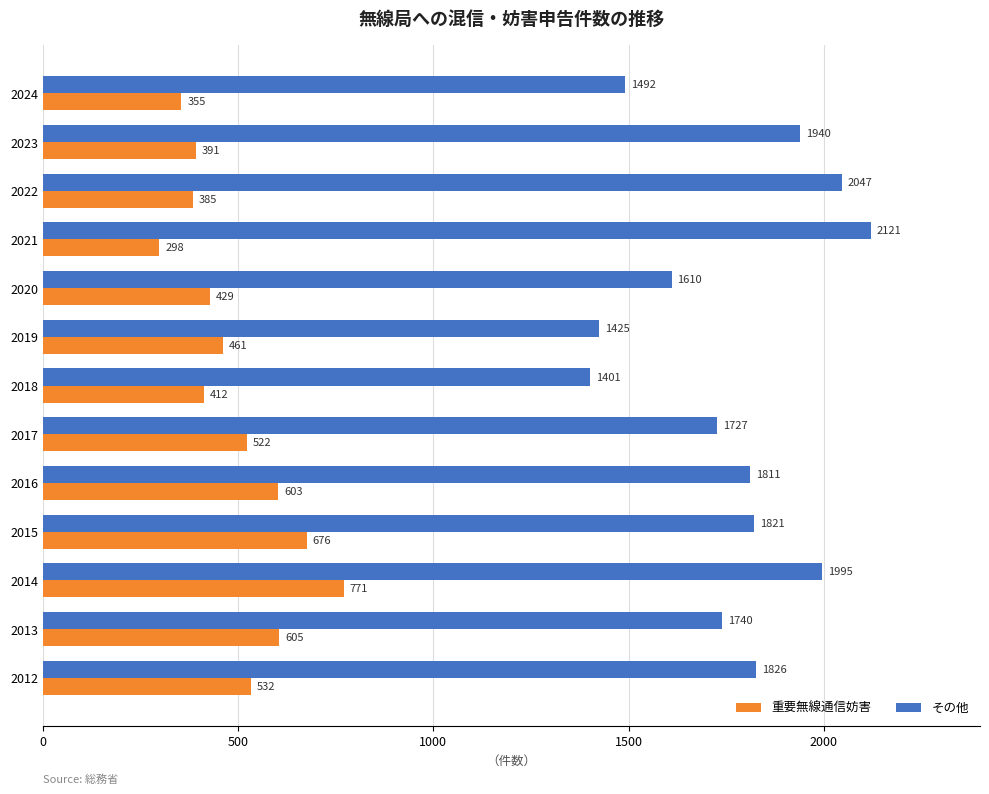

How many distinct data groups are displayed?

2